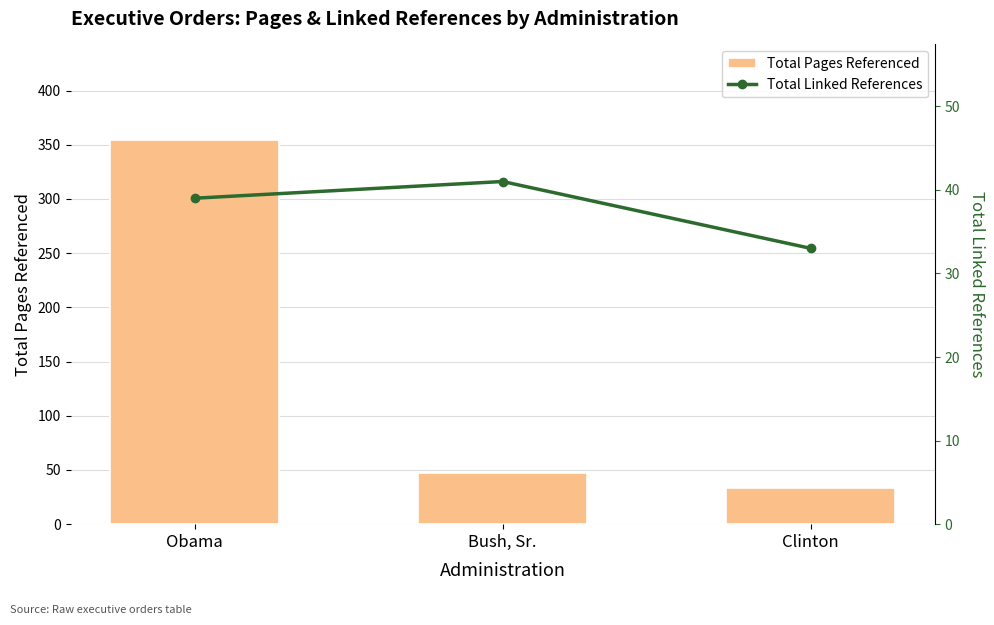

At which label is Total Linked References closest to 37?

Obama